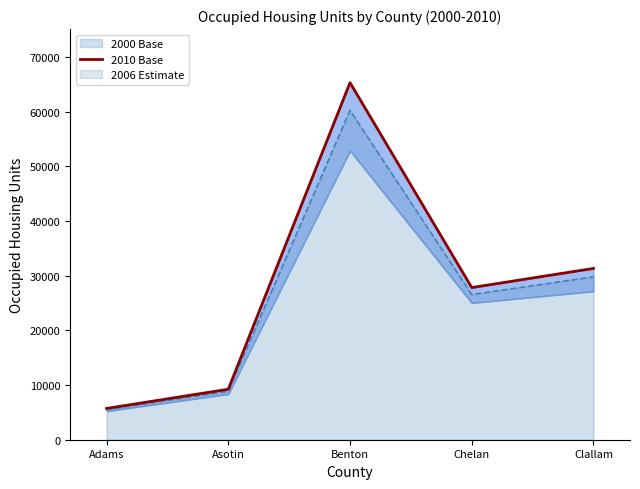

How many interior local valleys (lower than both neighbors) does the data have?

1